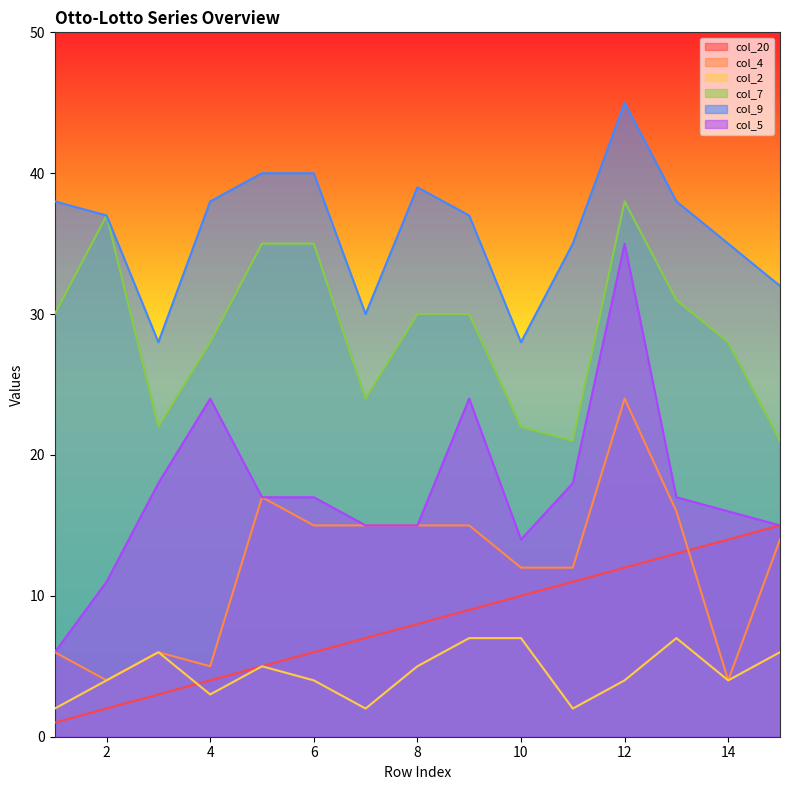

Reading left to right, transcribe all the data shown in this chart.

col_20: 1=1	2=2	3=3	4=4	5=5	6=6	7=7	8=8	9=9	10=10	11=11	12=12	13=13	14=14	15=15
col_4: 1=6	2=4	3=6	4=5	5=17	6=15	7=15	8=15	9=15	10=12	11=12	12=24	13=16	14=4	15=14
col_2: 1=2	2=4	3=6	4=3	5=5	6=4	7=2	8=5	9=7	10=7	11=2	12=4	13=7	14=4	15=6
col_7: 1=30	2=37	3=22	4=28	5=35	6=35	7=24	8=30	9=30	10=22	11=21	12=38	13=31	14=28	15=21
col_9: 1=38	2=37	3=28	4=38	5=40	6=40	7=30	8=39	9=37	10=28	11=35	12=45	13=38	14=35	15=32
col_5: 1=6	2=11	3=18	4=24	5=17	6=17	7=15	8=15	9=24	10=14	11=18	12=35	13=17	14=16	15=15